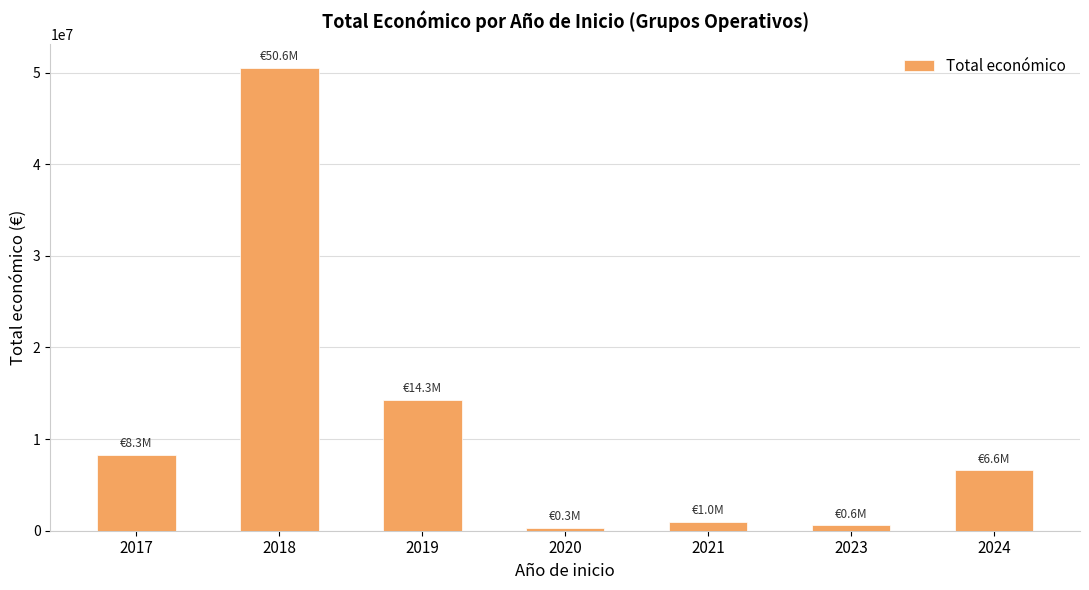

What is the difference between the second highest and minimum values?

13922337